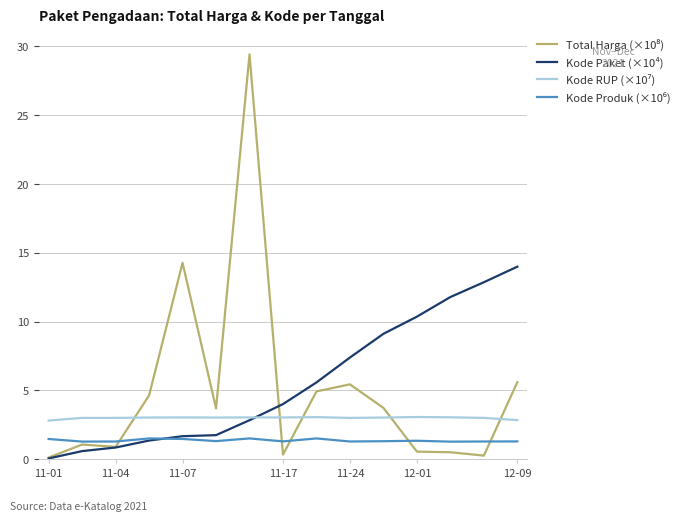

What is the maximum value shown in the chart?

29.4